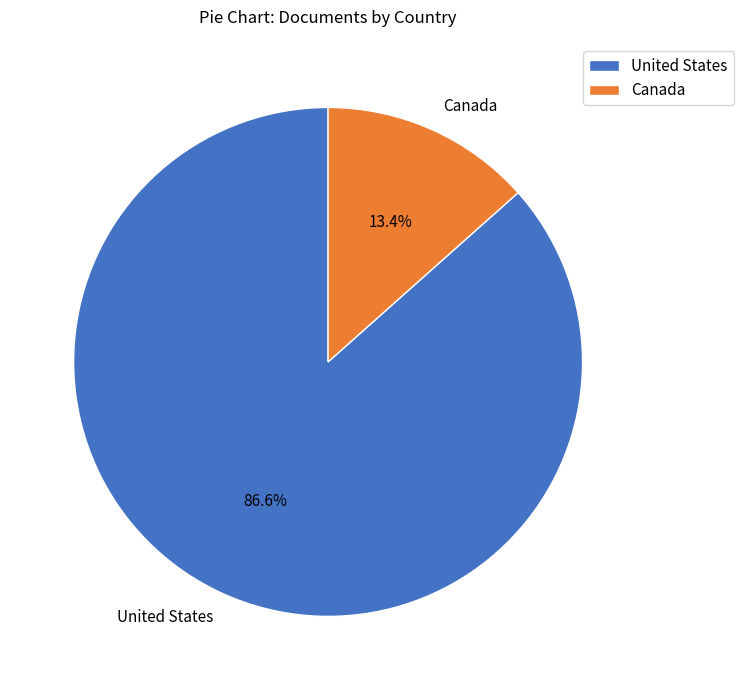

Between United States and Canada, which is larger?

United States